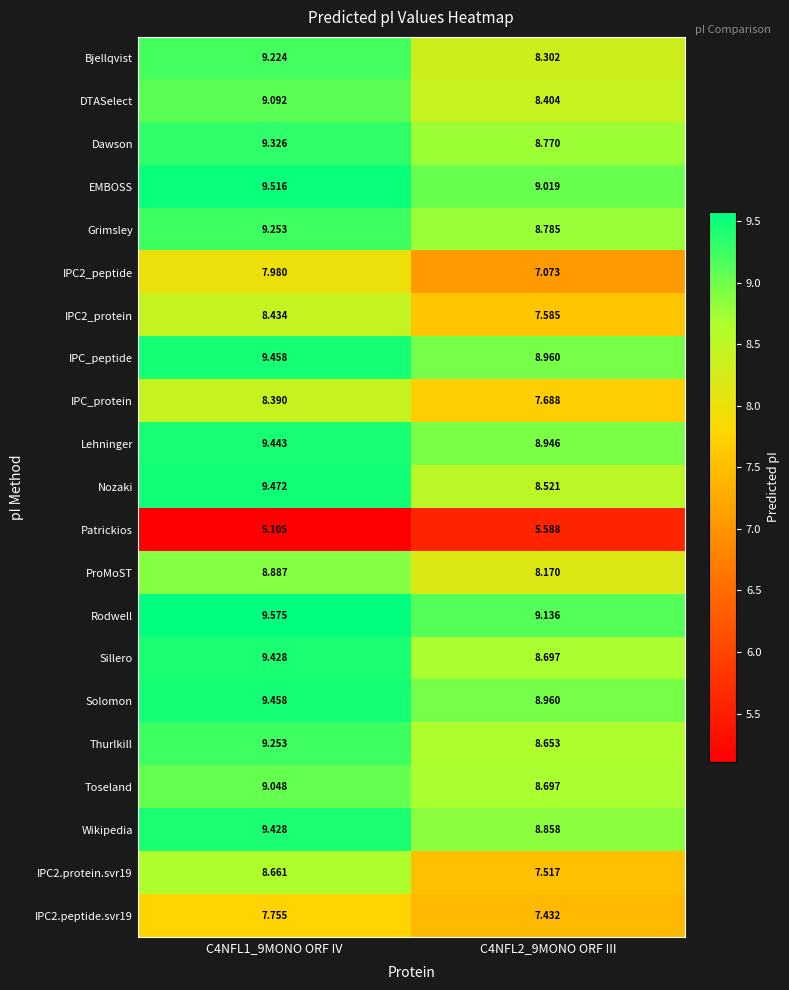

Between C4NFL1_9MONO ORF IV and C4NFL2_9MONO ORF III, which series saw the biggest shift?

IPC2.protein.svr19